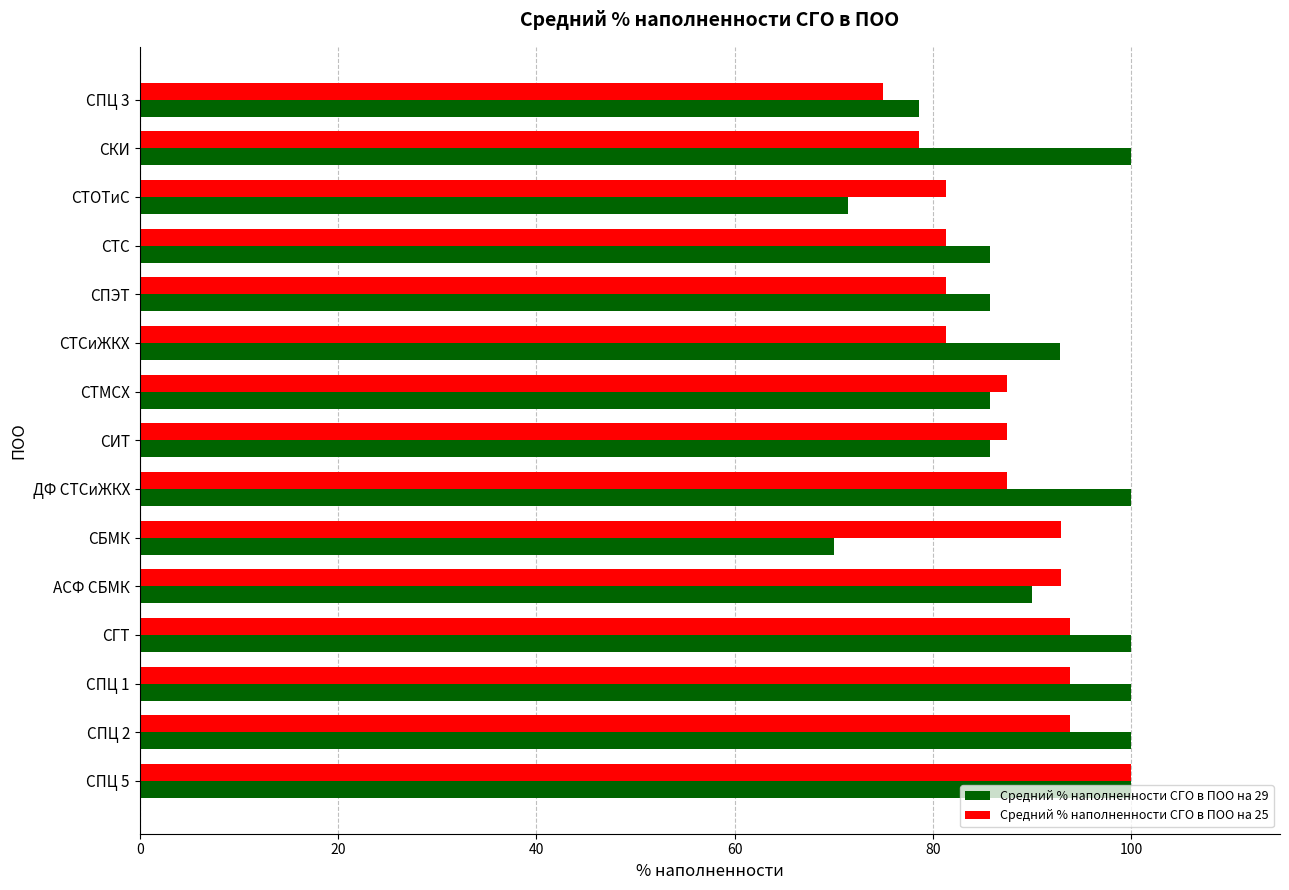

Which series has the largest range (max minus min)?

Средний % наполненности СГО в ПОО на 29